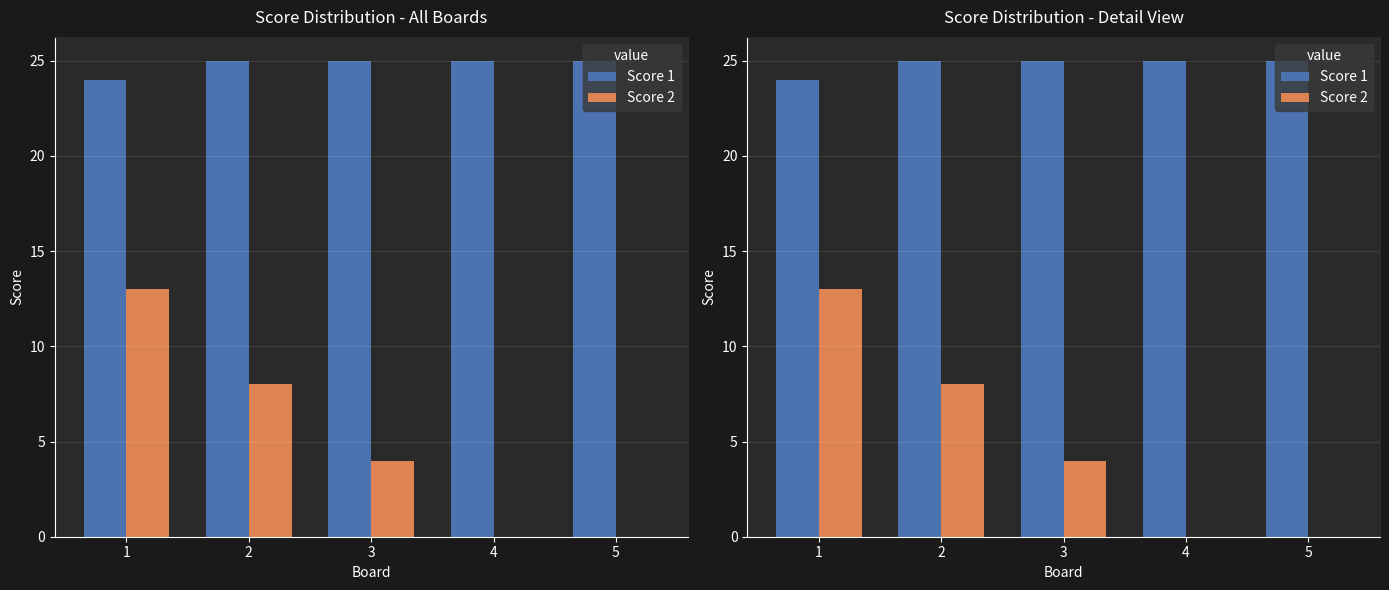

How many bars are there in total?

10